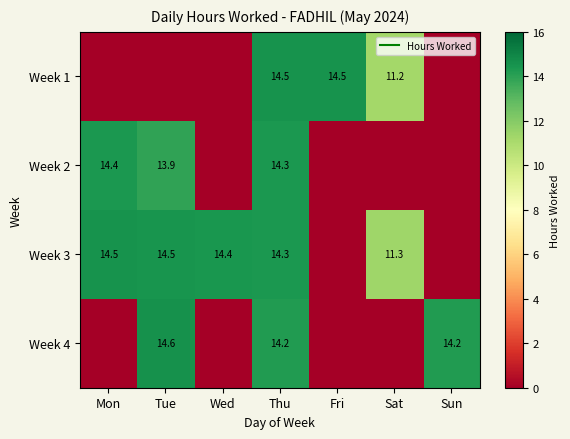

Is it true that Week 2 equals -7.0 at Fri?

False